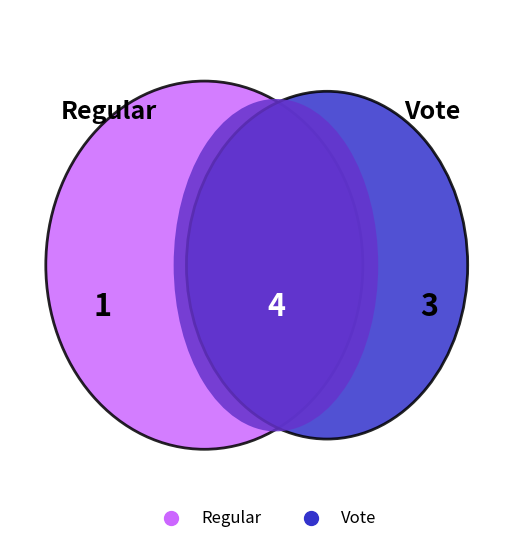

Which category accounts for the majority?

Vote